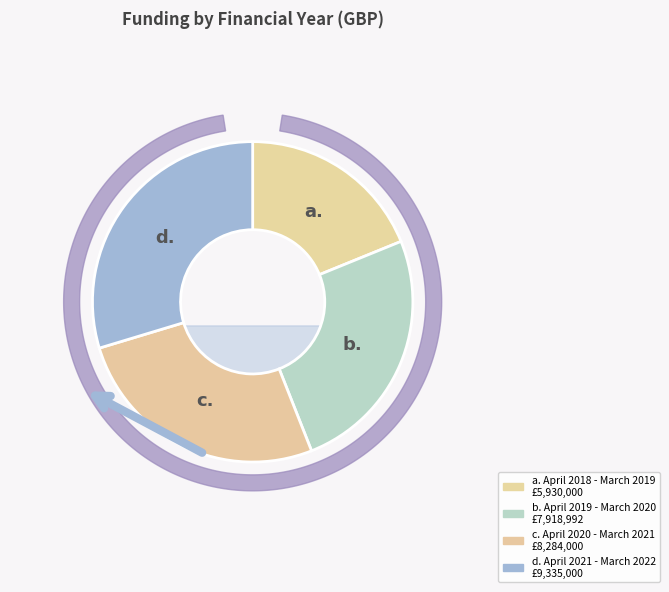

Is it true that April 2019 - March 2020 is 31% of the pie?

False